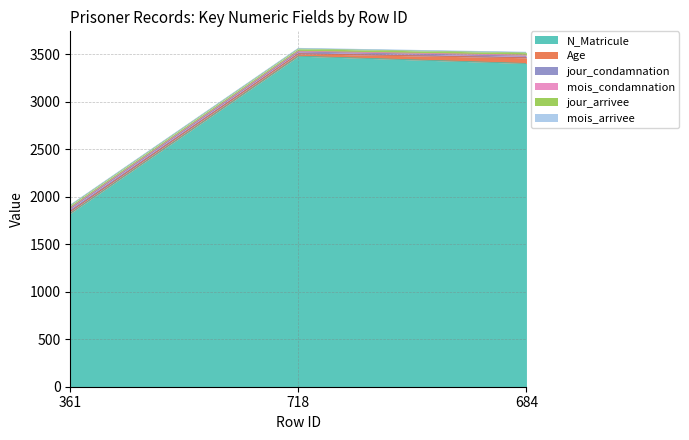

Rank the series at 718 from highest to lowest value.

N_Matricule, jour_arrivee, Age, jour_condamnation, mois_condamnation, mois_arrivee